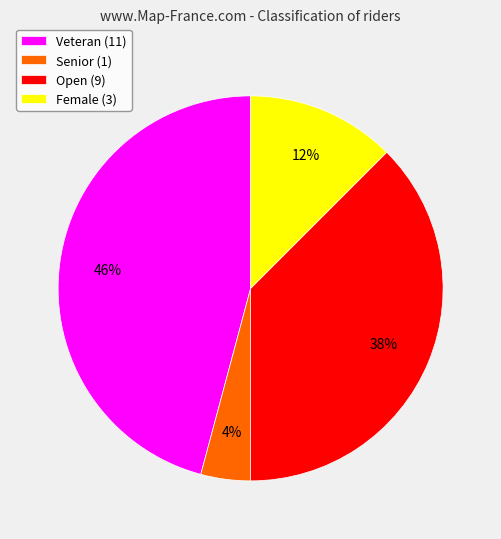

Is Female (3) the majority of the pie?

No